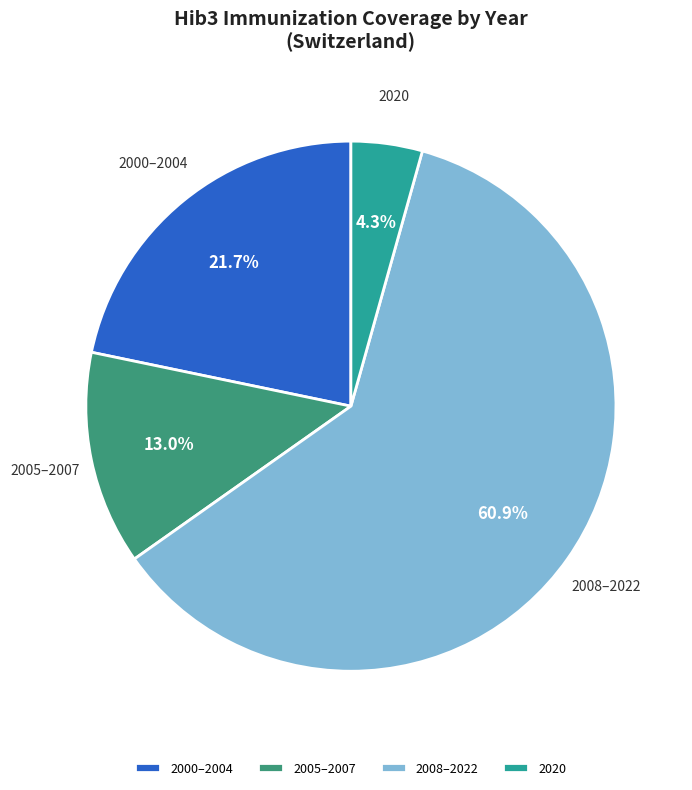

Which category has the smallest portion of the pie?

2020